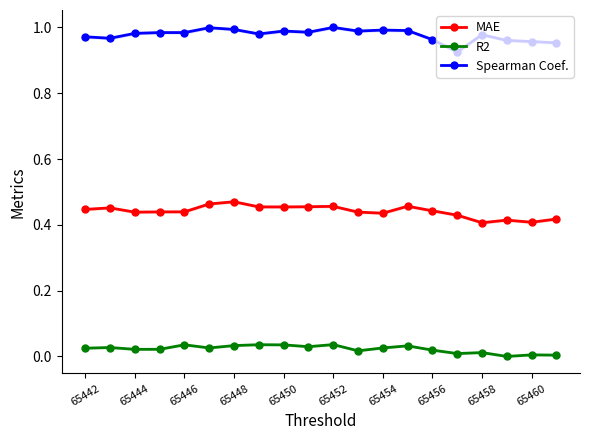

At how many categories does at least one series exceed 0?

20